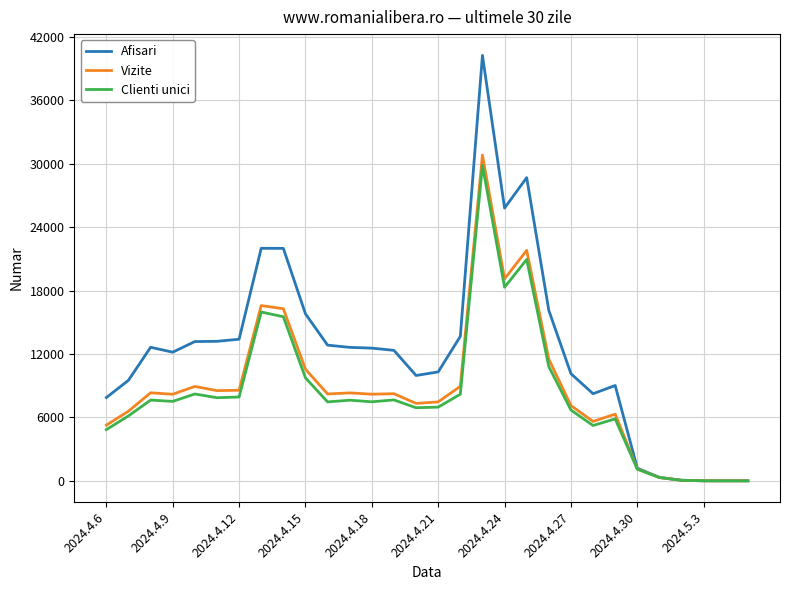

Which series has the widest spread of values?

Afisari